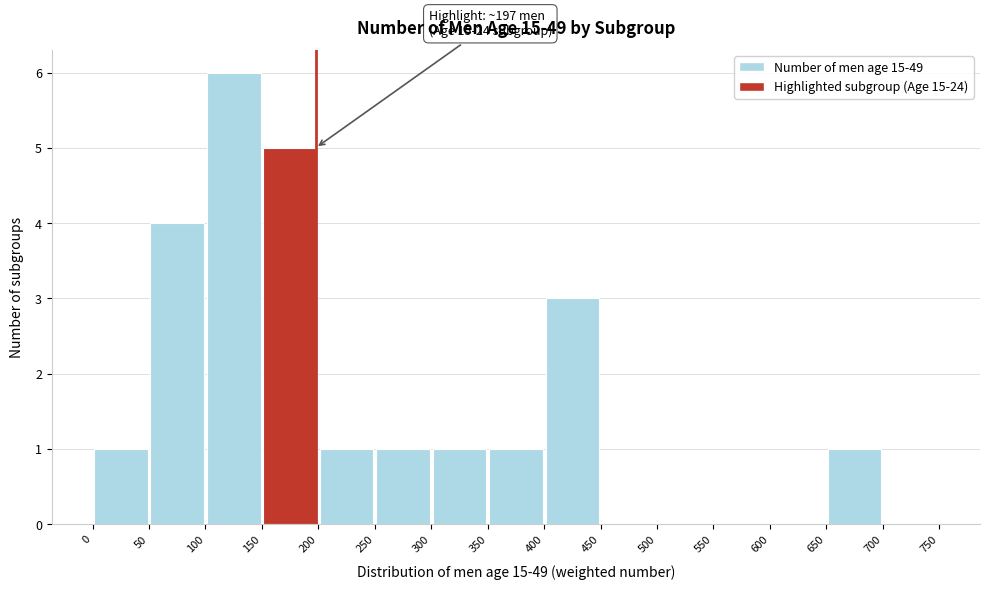

Over which range of the x-axis is the bar tallest?

100 to 150